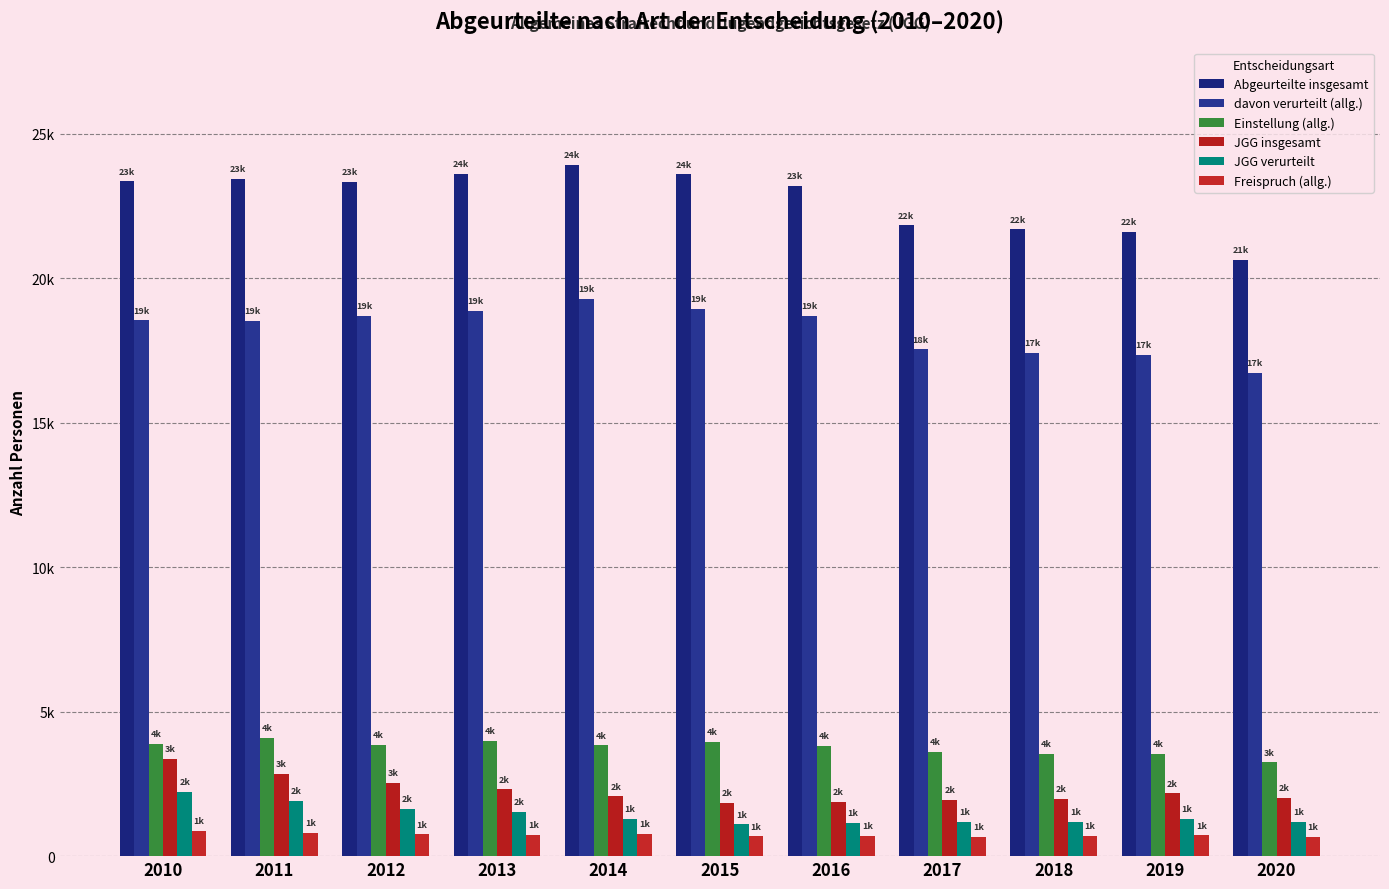

What is the average value of the Abgeurteilte insgesamt series?

22752